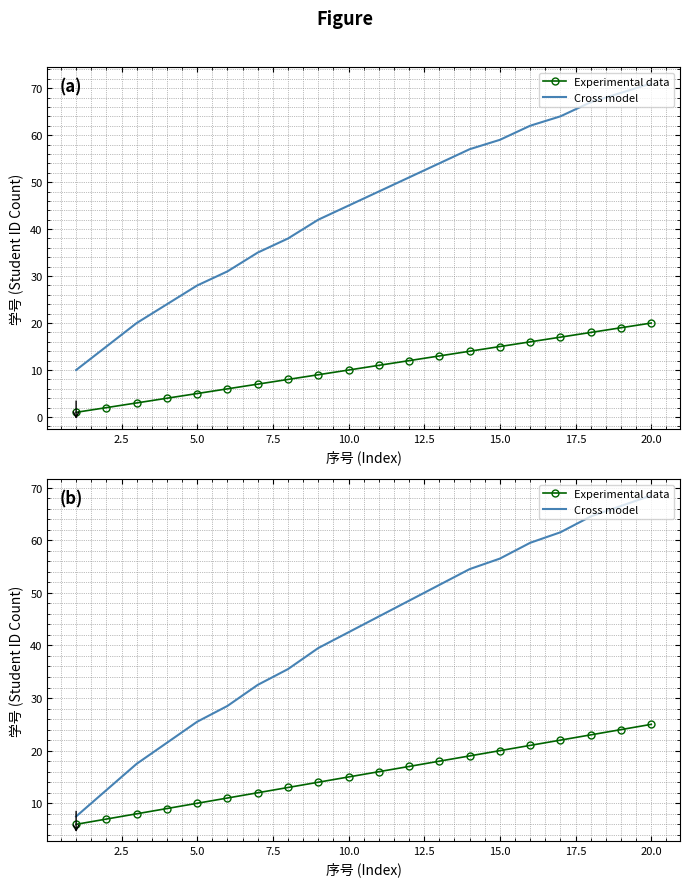

Reading left to right, what are all the values shown in this chart?

Experimental data: 6.0	7.0	8.0	9.0	10.0	11.0	12.0	13.0	14.0	15.0	16.0	17.0	18.0	19.0	20.0	21.0	22.0	23.0	24.0	25.0
Cross model: 7.5	12.5	17.5	21.5	25.5	28.5	32.5	35.5	39.5	42.5	45.5	48.5	51.5	54.5	56.5	59.5	61.5	64.5	66.5	68.5